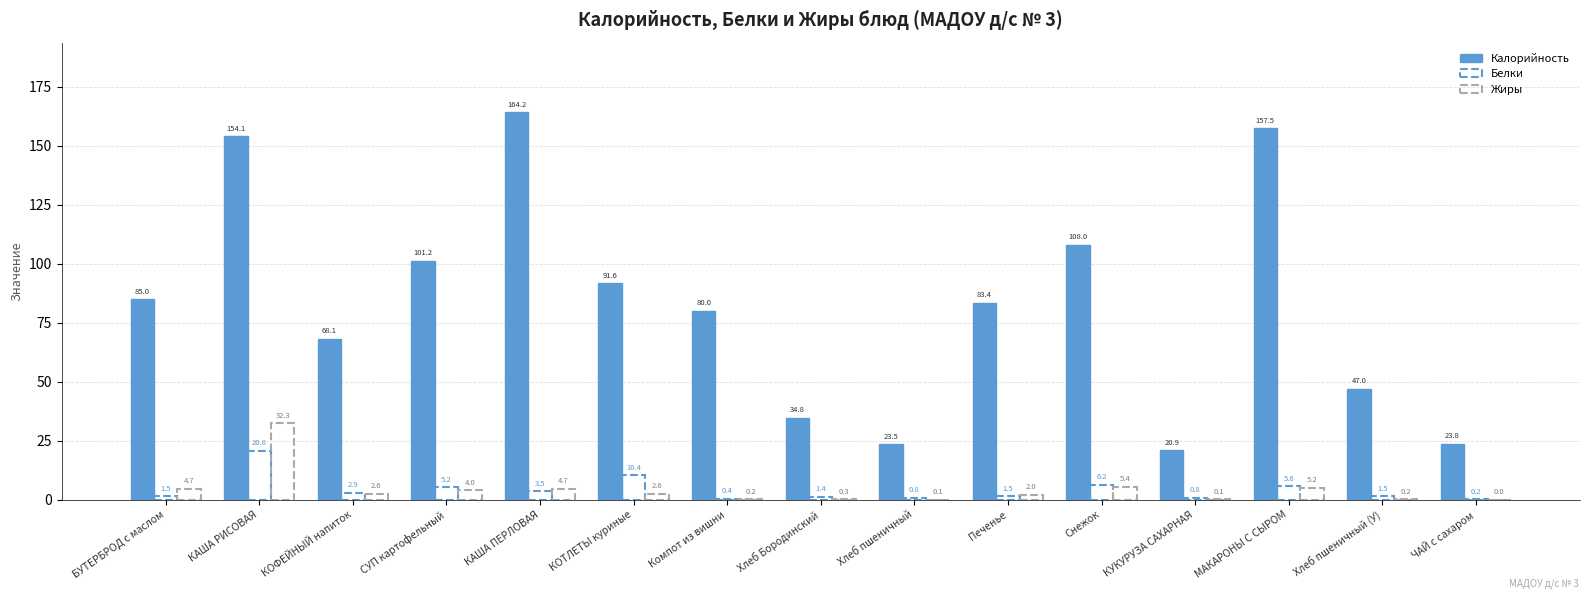

How many groups of bars are there?

15